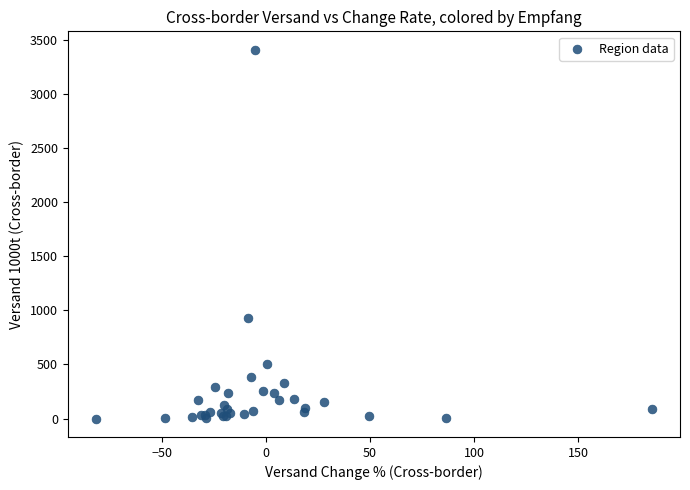

What Y value in the scatter plot is closest to 1705?

930